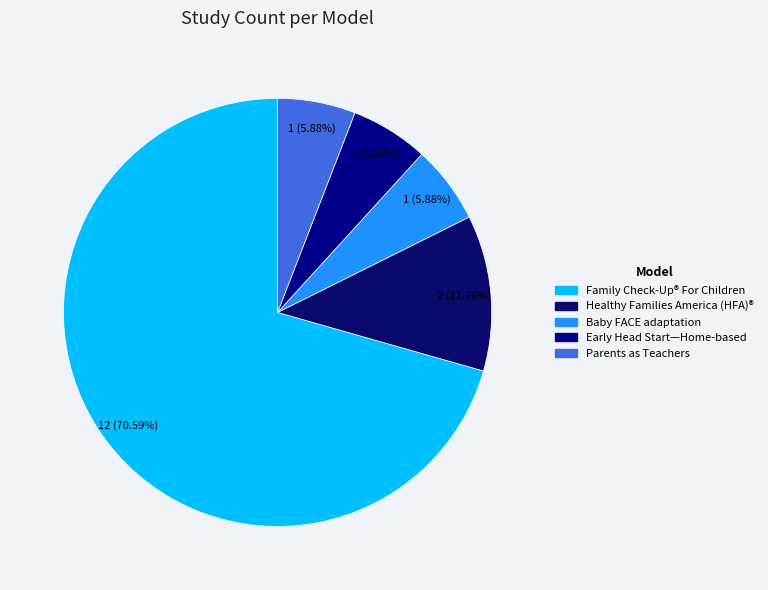

To the nearest percent, what is the combined percentage of Parents as Teachers and Family Check-Up® For Children?

76%